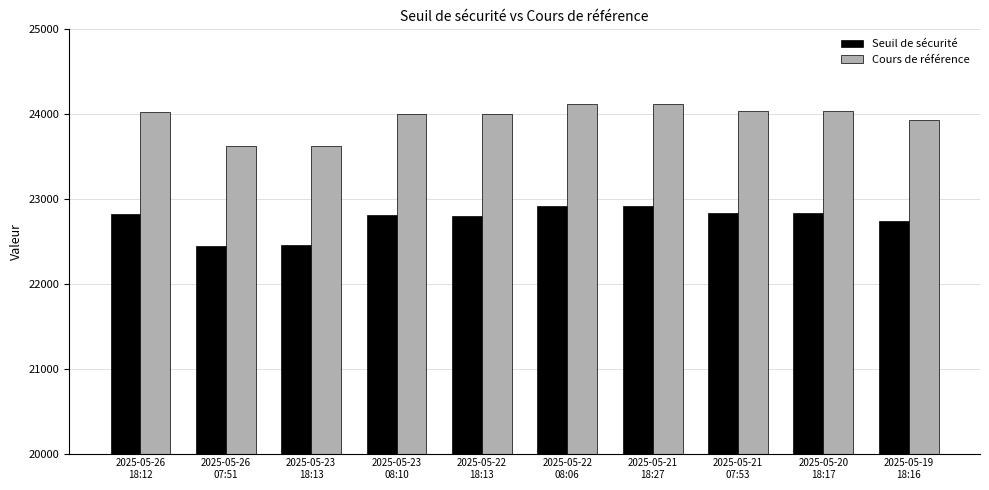

List the series in order of their peak value, lowest first.

Seuil de sécurité, Cours de référence